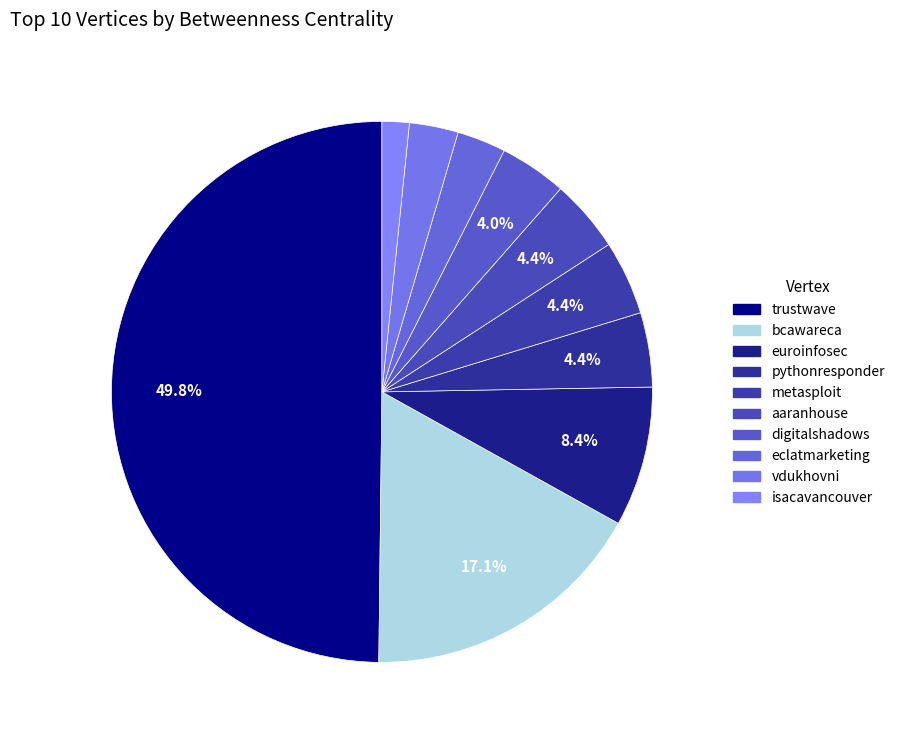

Is eclatmarketing the majority of the pie?

No